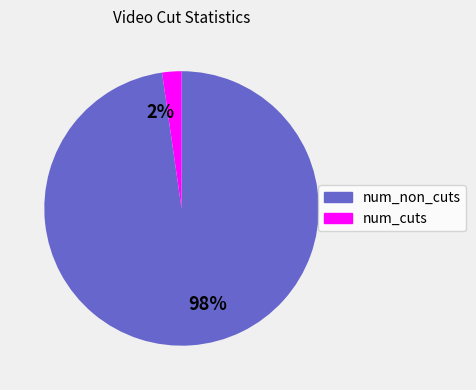

Is there a majority slice in this chart?

Yes